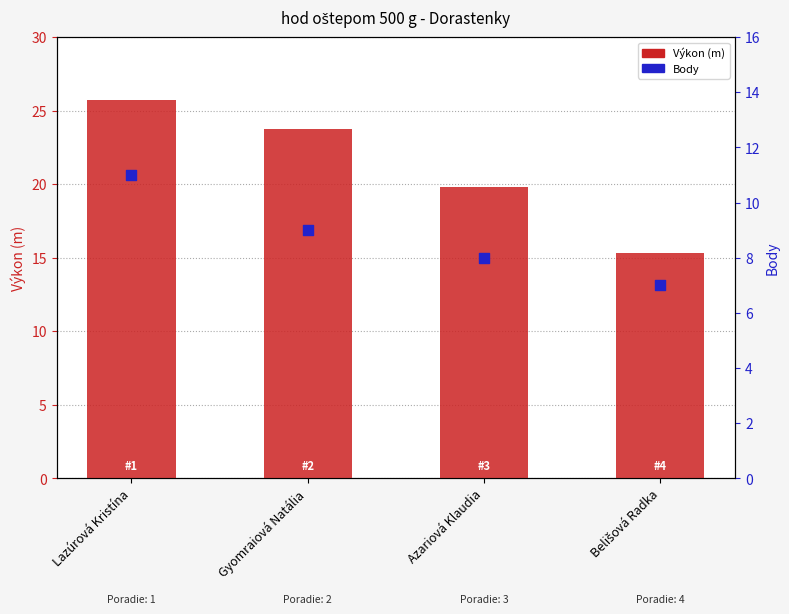

At which category is the sum across all series the highest?

Lazúrová Kristína